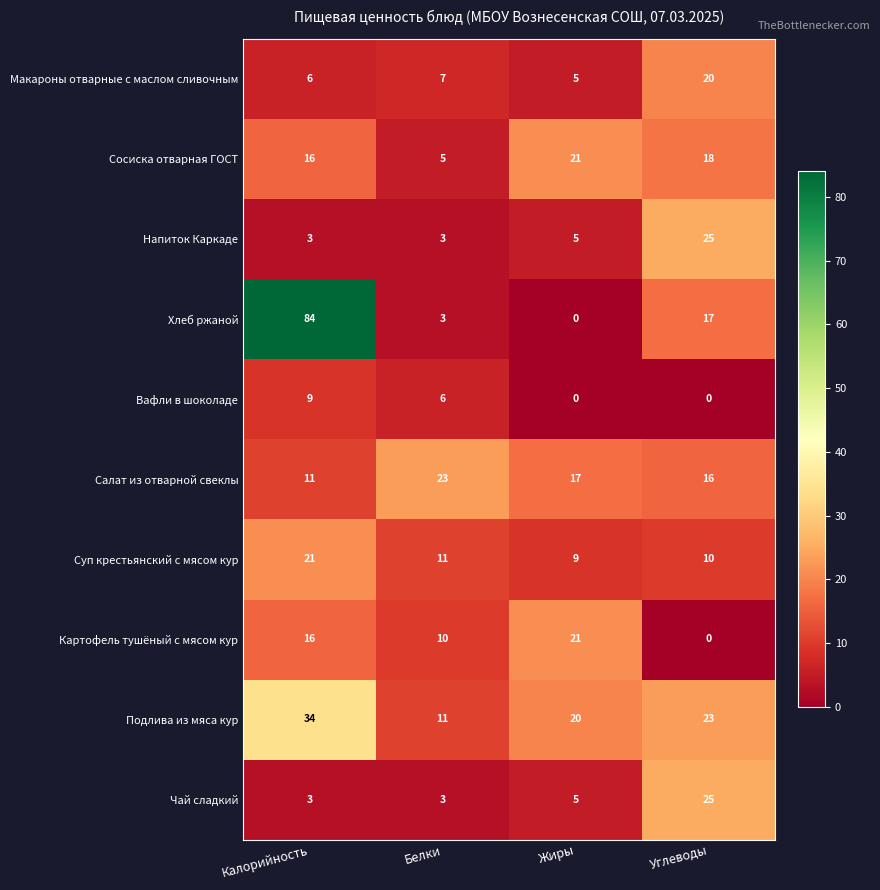

At which category is the sum across all series the highest?

Калорийность